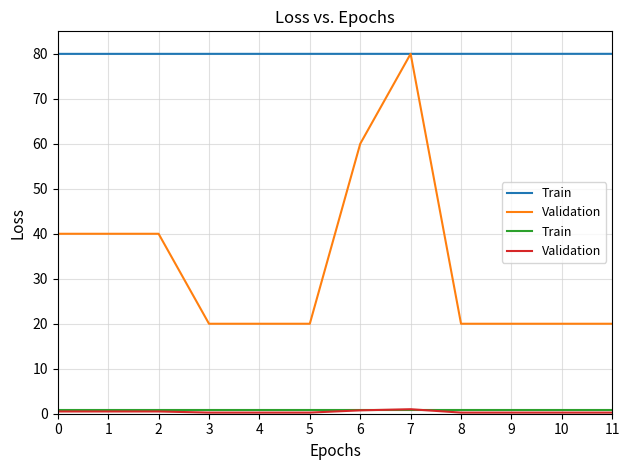

True or false: Validation and Train intersect in this chart.

True